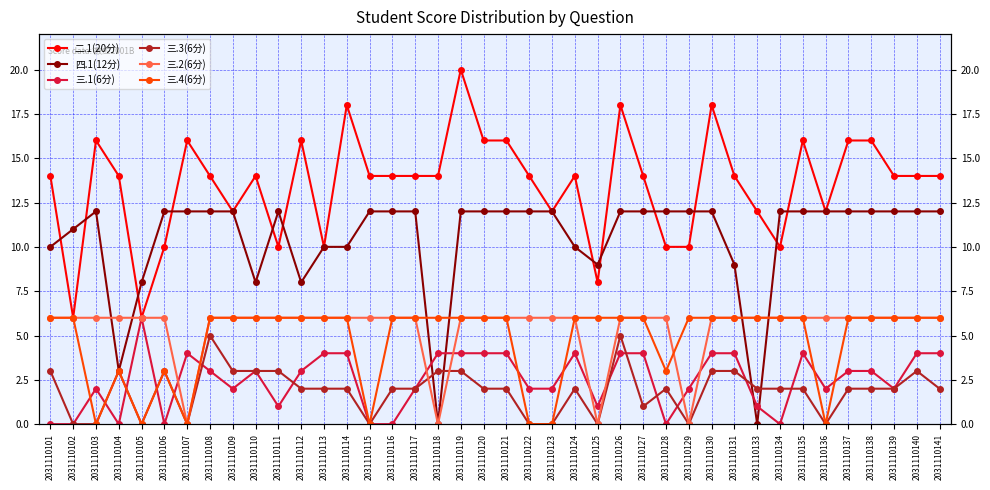

At which category does 三.4(6分) reach its first local valley?

2031110103